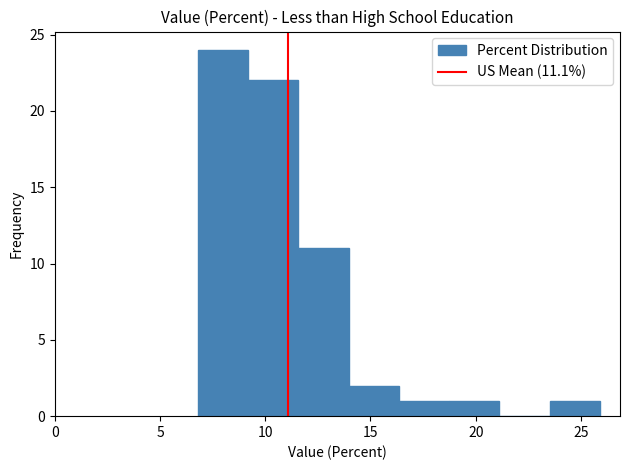

How tall is the bar that spans 9.0 to 11.5 on the x-axis? Neither the bar edges nor the heights are printed on the chart, so give them approximately, as read against the axes.

22